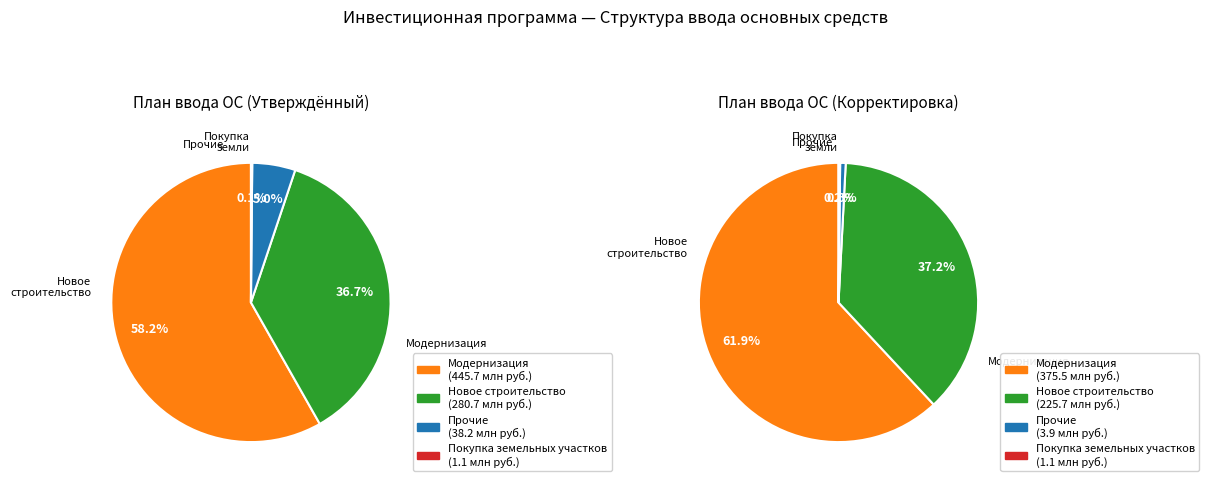

To the nearest percent, what is the average slice percentage?

25%